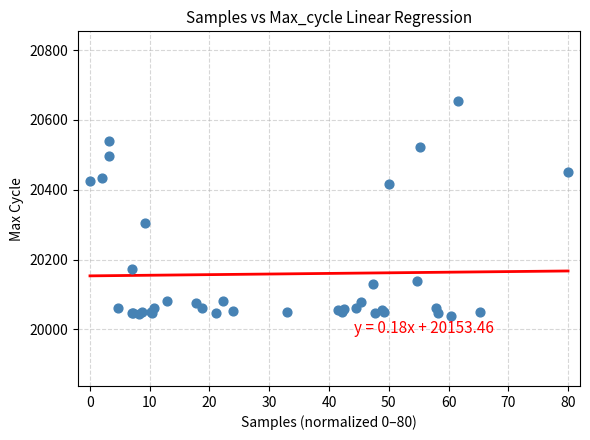

What Y value in the scatter plot is closest to 20346?

20306